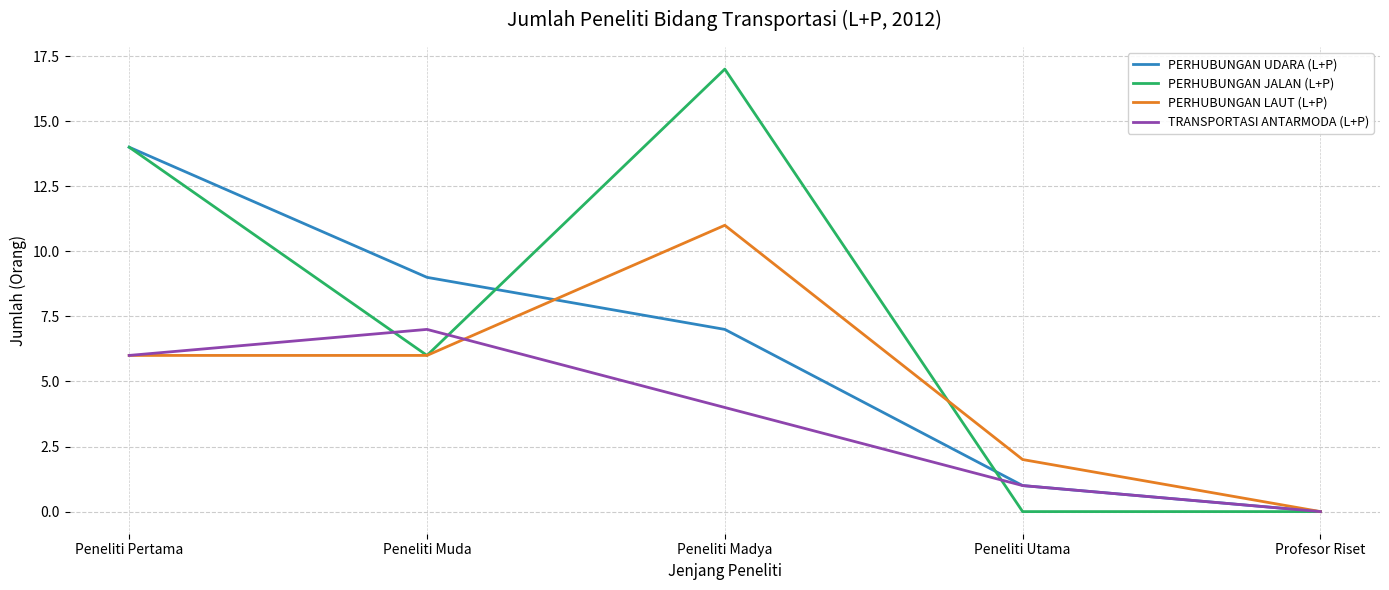

How many values in the PERHUBUNGAN UDARA (L+P) series are below 7?

2